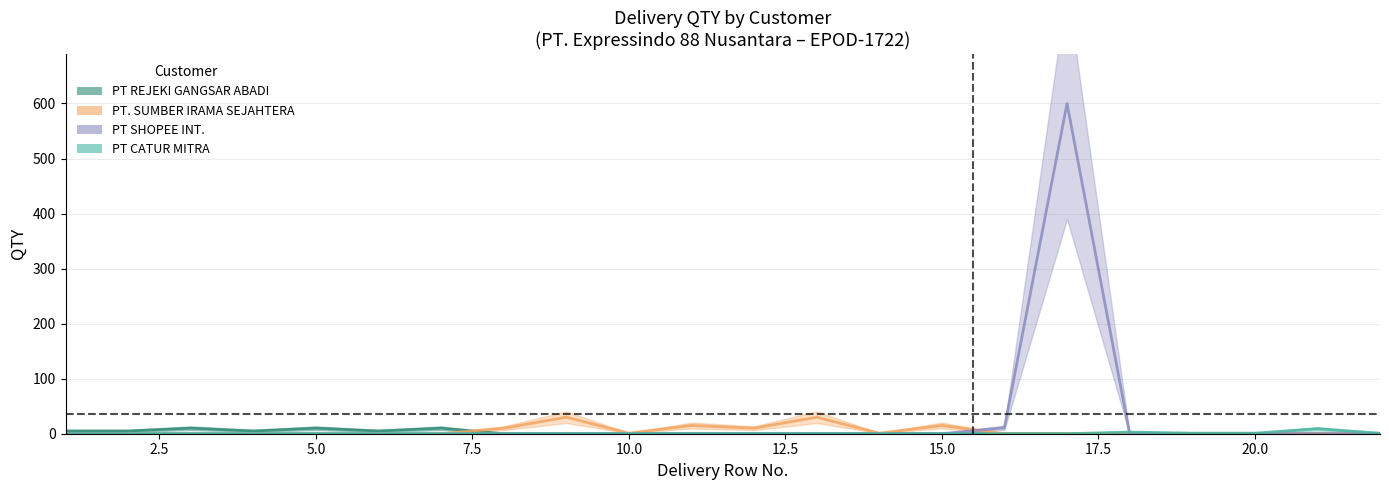

True or false: PT. SUMBER IRAMA SEJAHTERA has a value of 0 at BEKASI (SPM-24742).

True